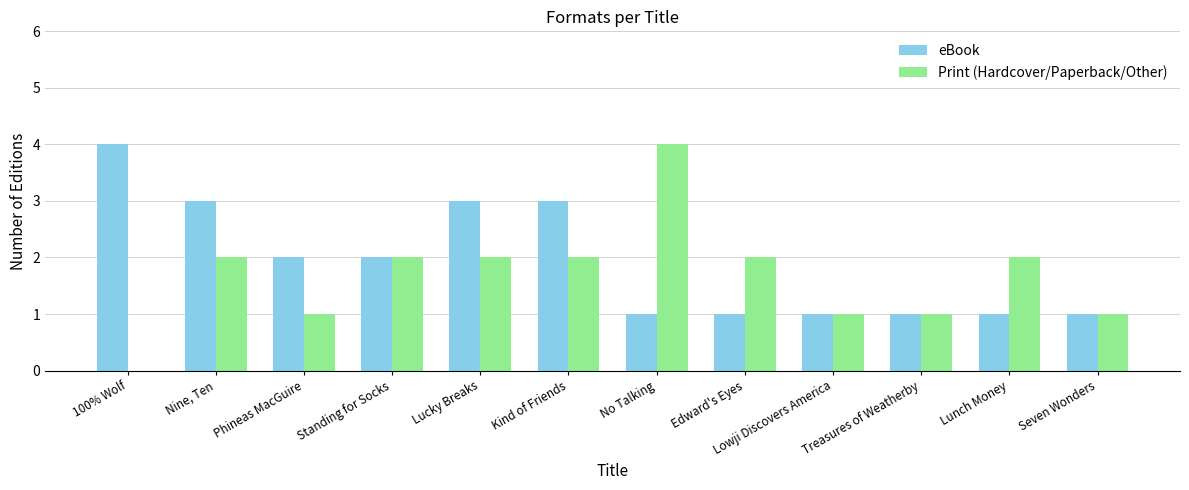

What is the maximum value for Print (Hardcover/Paperback/Other)?

4